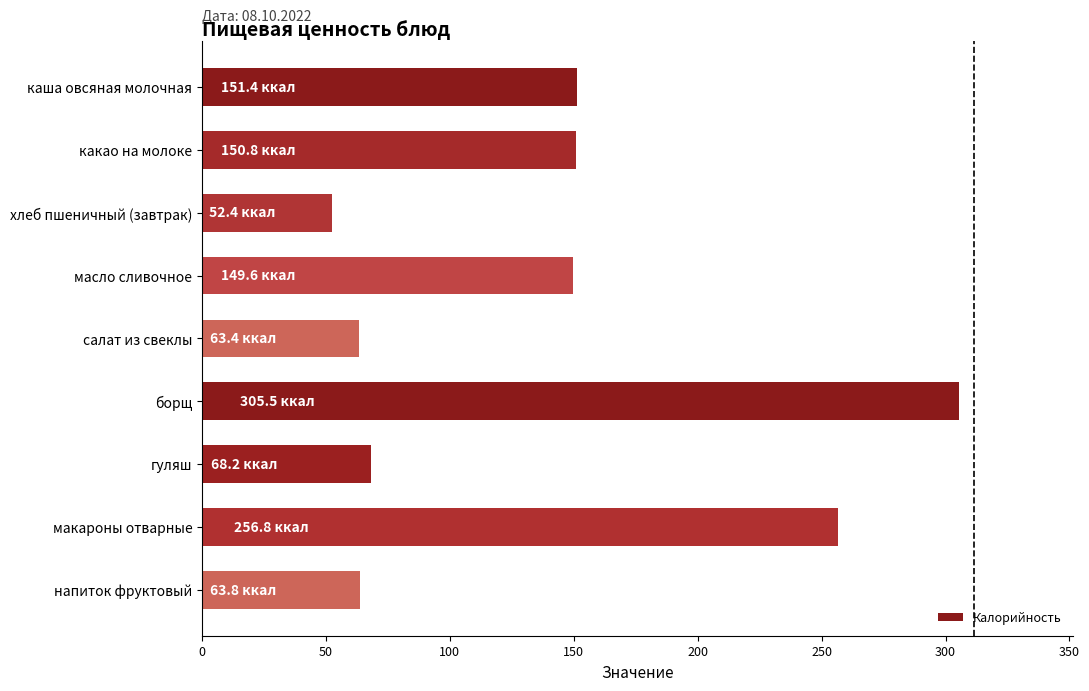

Which label corresponds to the smallest value in the chart?

хлеб пшеничный (завтрак)